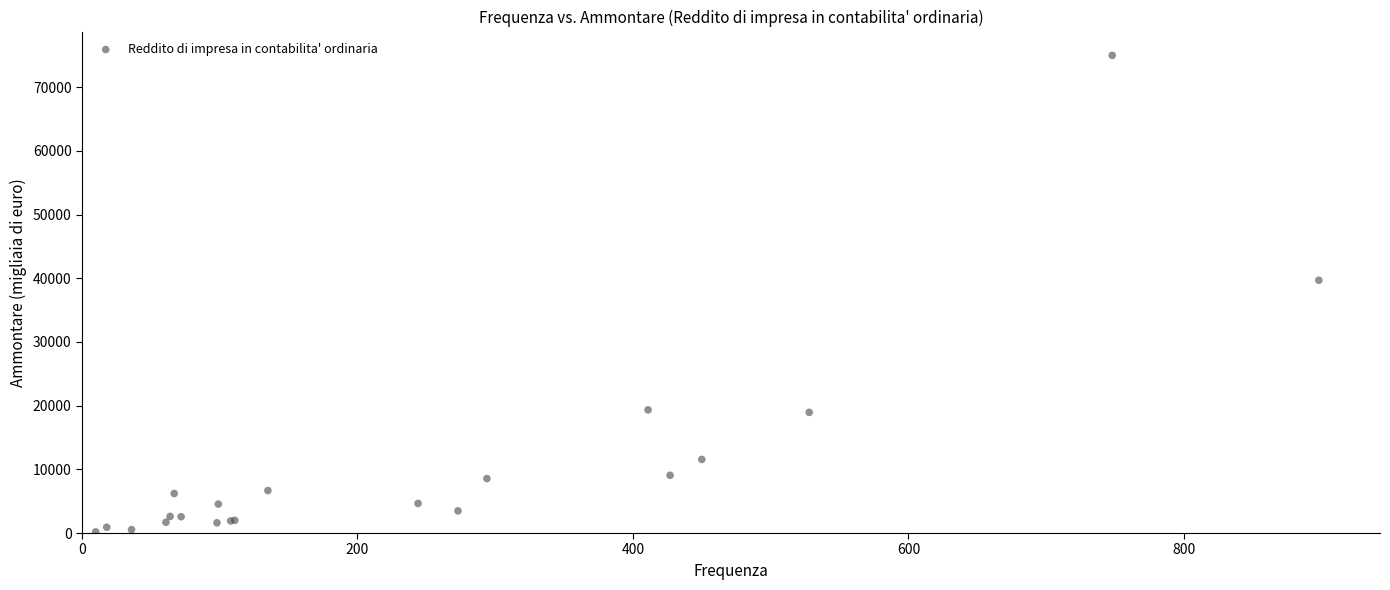

What Y value in the scatter plot is closest to 37590?

39686